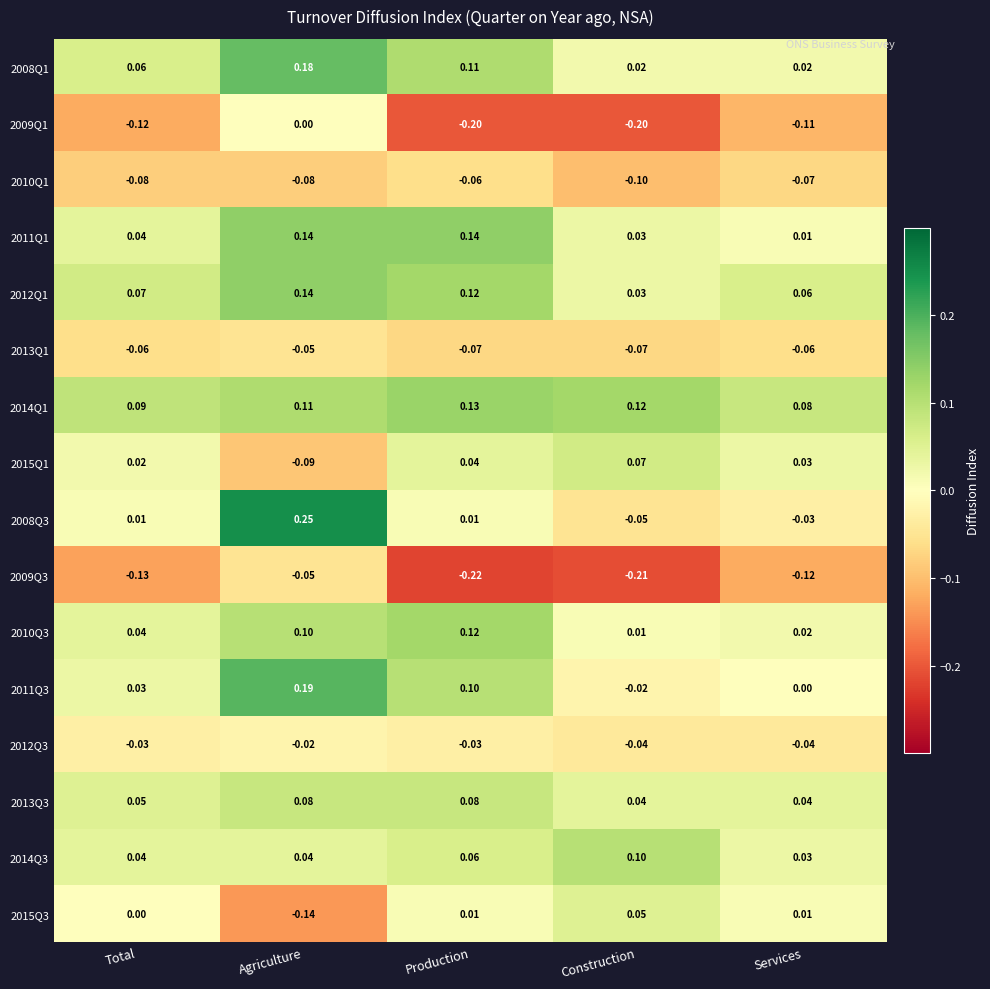

Is the value of 2014Q3 at Construction greater than the value of 2012Q1 at Construction?

Yes